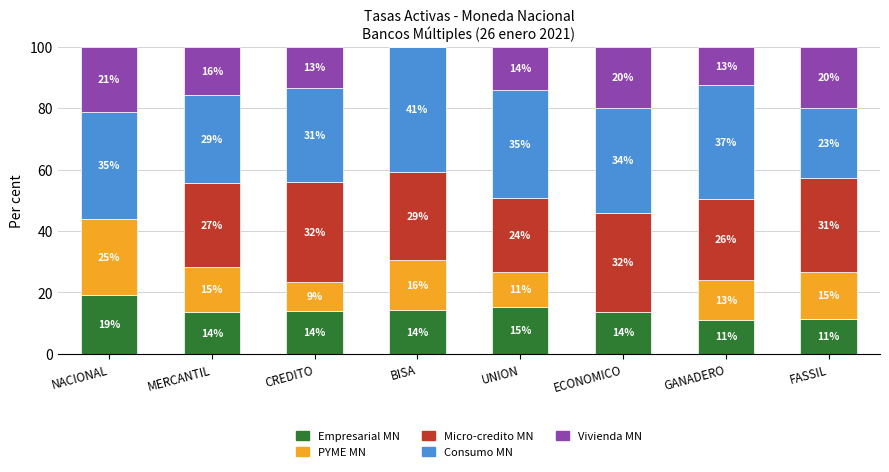

At which label does Consumo MN first exceed 34?

NACIONAL